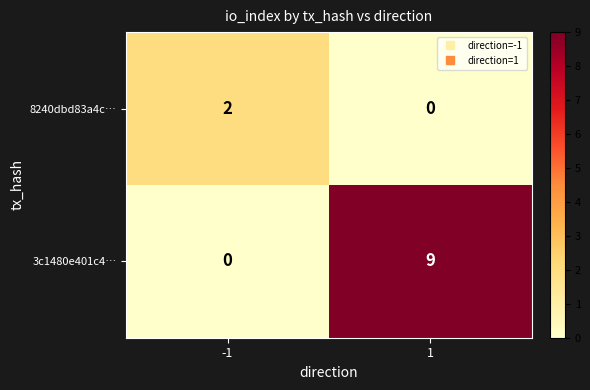

Reading left to right, what are all the values shown in this chart?

8240dbd83a4c…: -1=2	1=0
3c1480e401c4…: -1=0	1=9